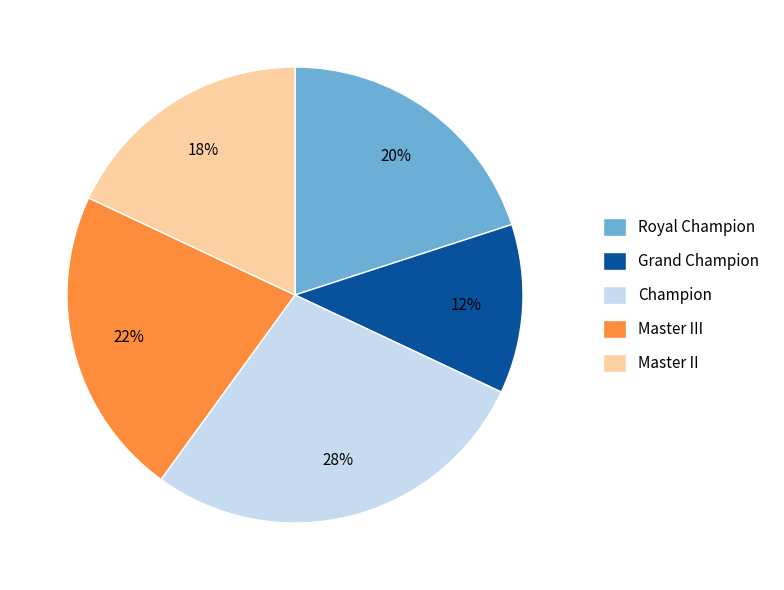

To the nearest percent, what percentage of the pie is Master III?

22%